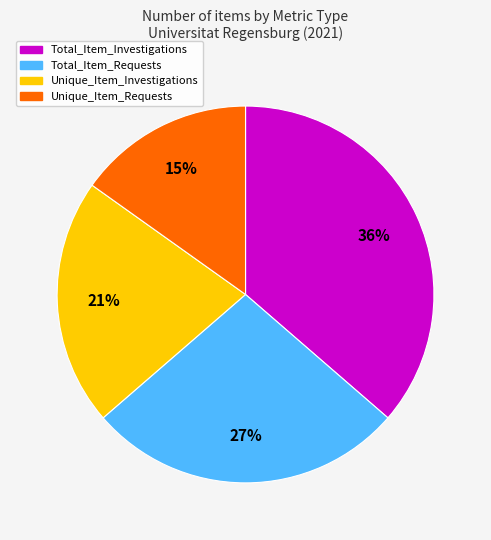

To the nearest percent, what is the average slice percentage?

25%